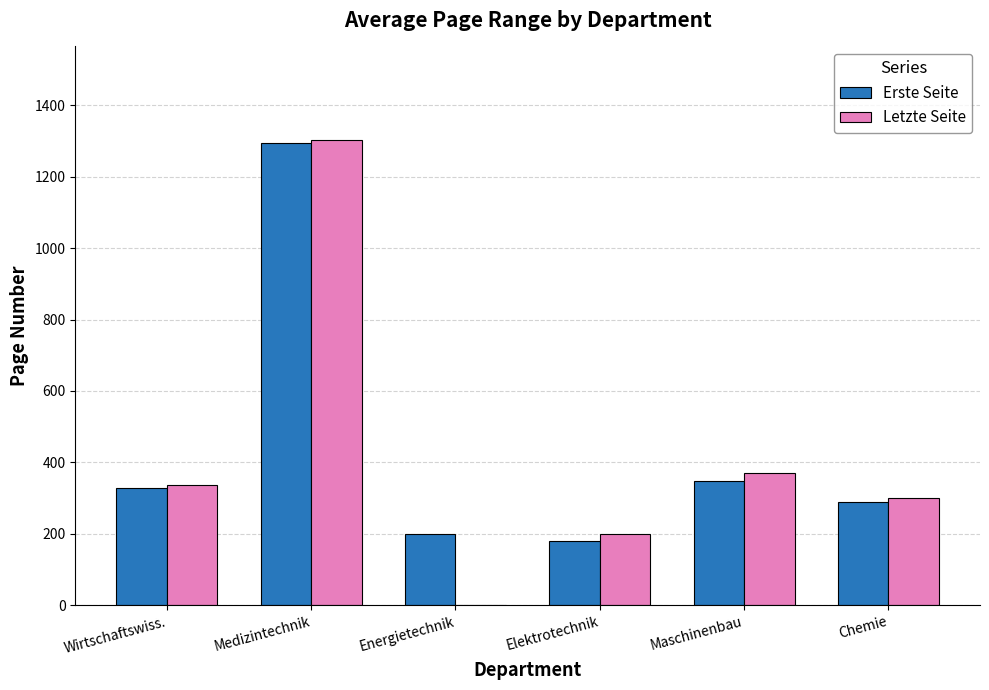

What is the sum of all Erste Seite values?

2640